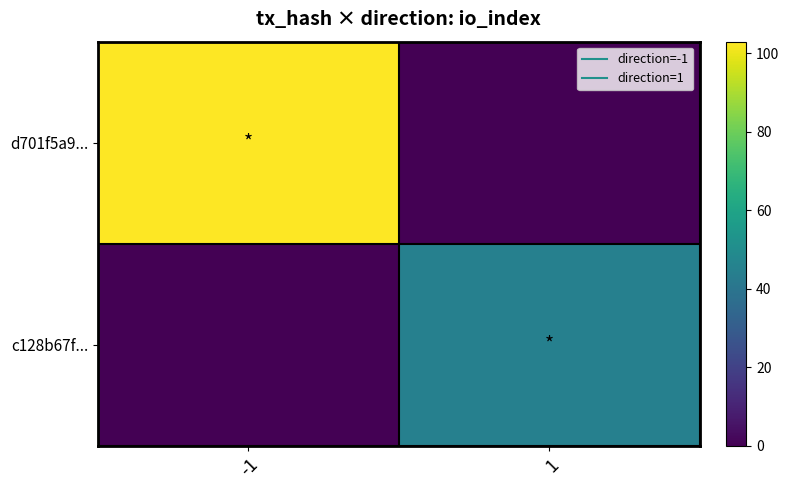

Which series has the largest total across all categories?

d701f5a9...